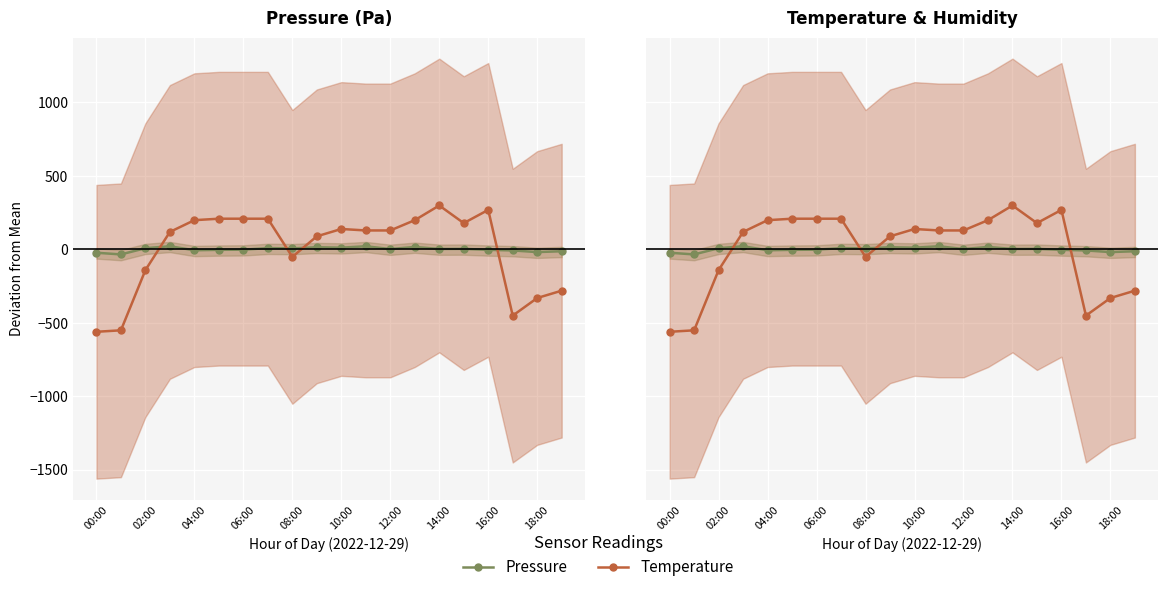

Reading left to right, transcribe all the data shown in this chart.

Pressure: -23.3	-34.6	7.7	20.9	-6.5	-3.4	-2.2	8.2	6.3	14.1	11.2	20.8	1.8	16.1	2.4	3.2	-3.4	-7.6	-18.7	-13.0
Temperature: -561.5	-551.5	-141.5	118.5	198.5	208.5	208.5	208.5	-51.5	88.5	138.5	128.5	128.5	198.5	298.5	178.5	268.5	-451.5	-331.5	-281.5